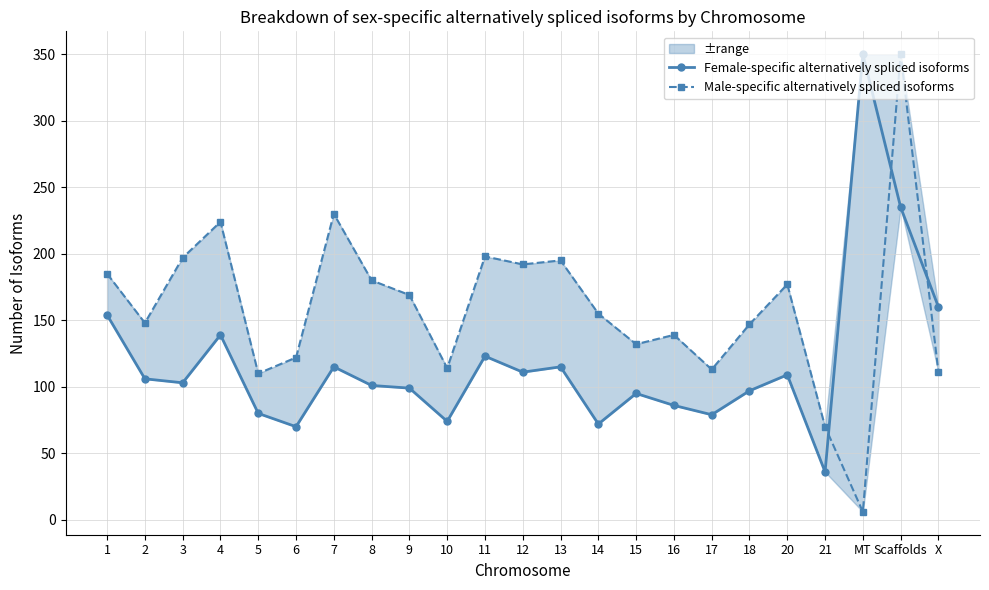

The value of Female-specific alternatively spliced isoforms at 16 is 45. True or false?

False